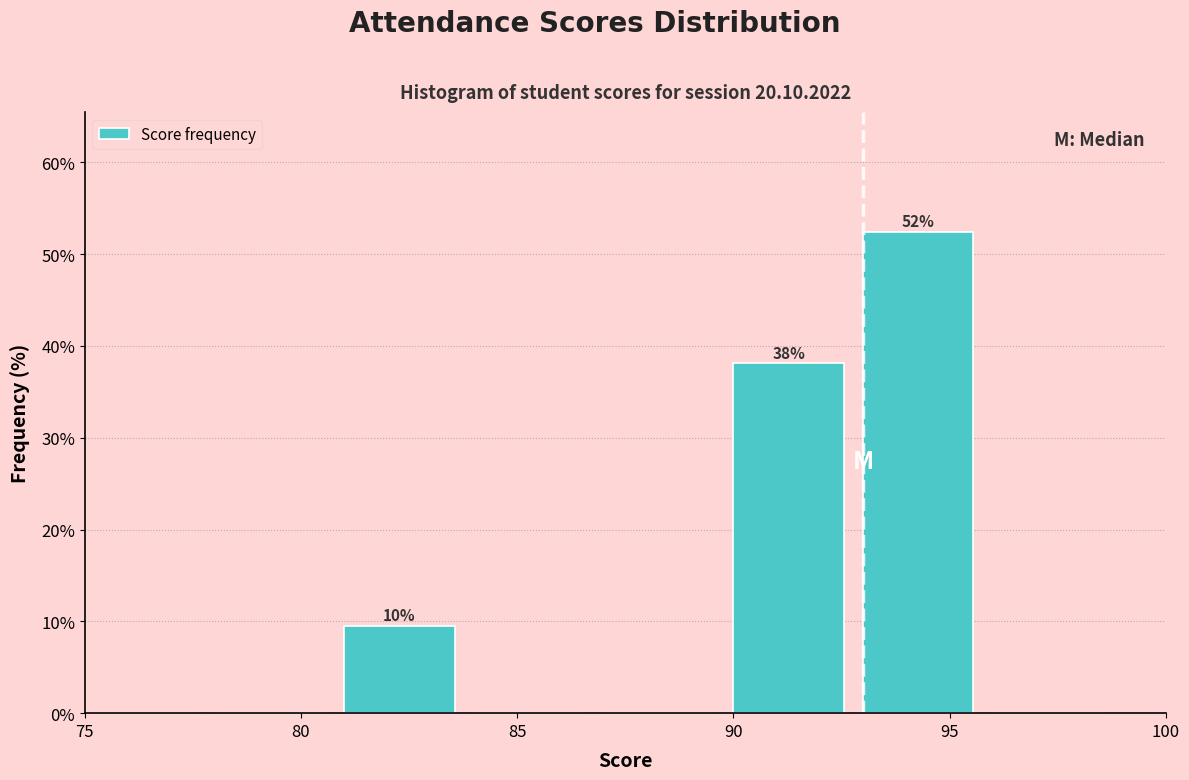

Which range on the x-axis has the tallest bar?

93 to 96